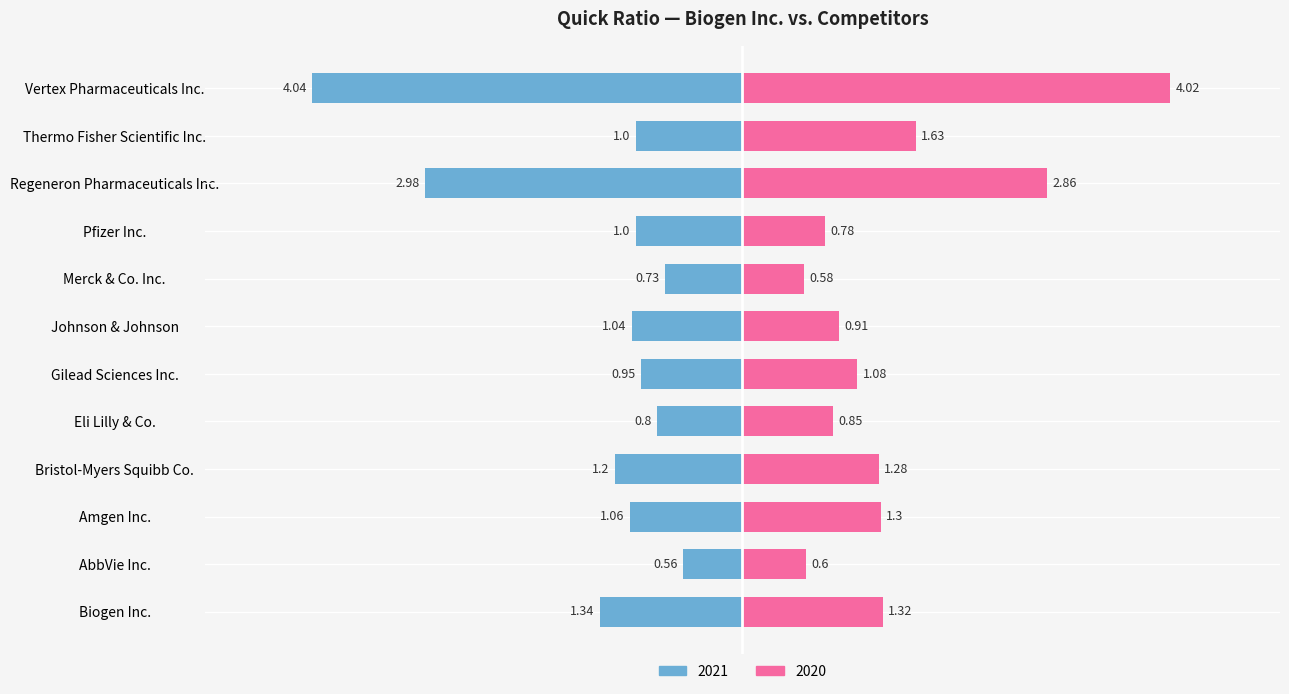

Reading left to right, transcribe all the data shown in this chart.

2021: Biogen Inc.=-1.3	AbbVie Inc.=-0.6	Amgen Inc.=-1.1	Bristol-Myers Squibb Co.=-1.2	Eli Lilly & Co.=-0.8	Gilead Sciences Inc.=-0.9	Johnson & Johnson=-1.0	Merck & Co. Inc.=-0.7	Pfizer Inc.=-1.0	Regeneron Pharmaceuticals Inc.=-3.0	Thermo Fisher Scientific Inc.=-1.0	Vertex Pharmaceuticals Inc.=-4.0
2020: Biogen Inc.=1.3	AbbVie Inc.=0.6	Amgen Inc.=1.3	Bristol-Myers Squibb Co.=1.3	Eli Lilly & Co.=0.8	Gilead Sciences Inc.=1.1	Johnson & Johnson=0.9	Merck & Co. Inc.=0.6	Pfizer Inc.=0.8	Regeneron Pharmaceuticals Inc.=2.9	Thermo Fisher Scientific Inc.=1.6	Vertex Pharmaceuticals Inc.=4.0